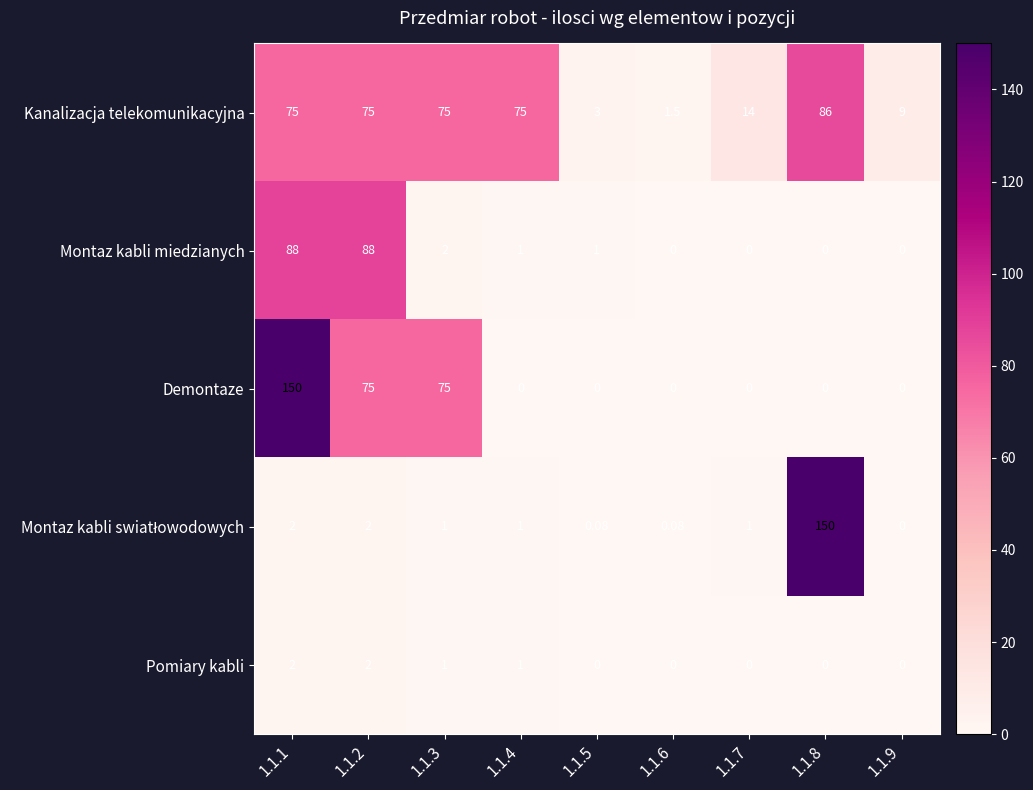

Between 1.1.1 and 1.1.4, which series saw the biggest shift?

Demontaze